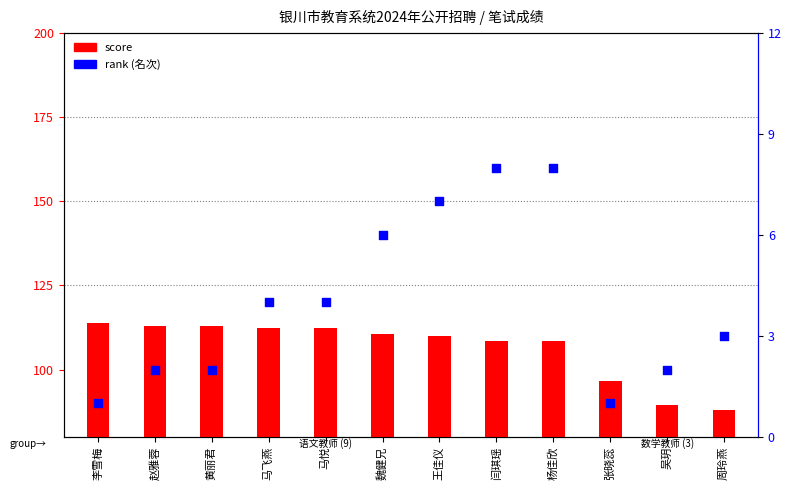

Which series reaches the maximum Y coordinate?

score